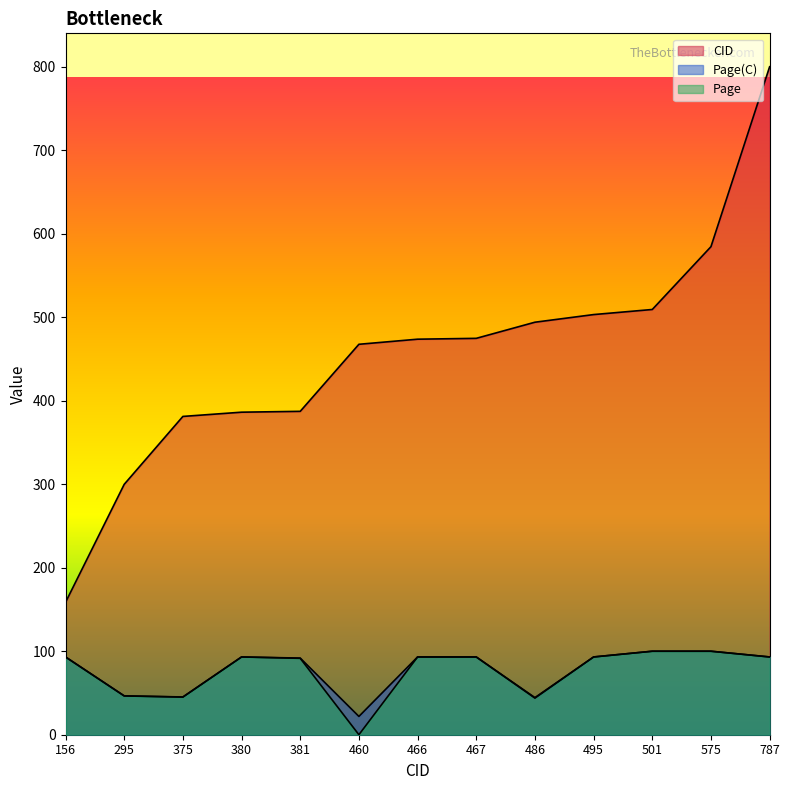

How many data points in Page(C) are less than 93?

5